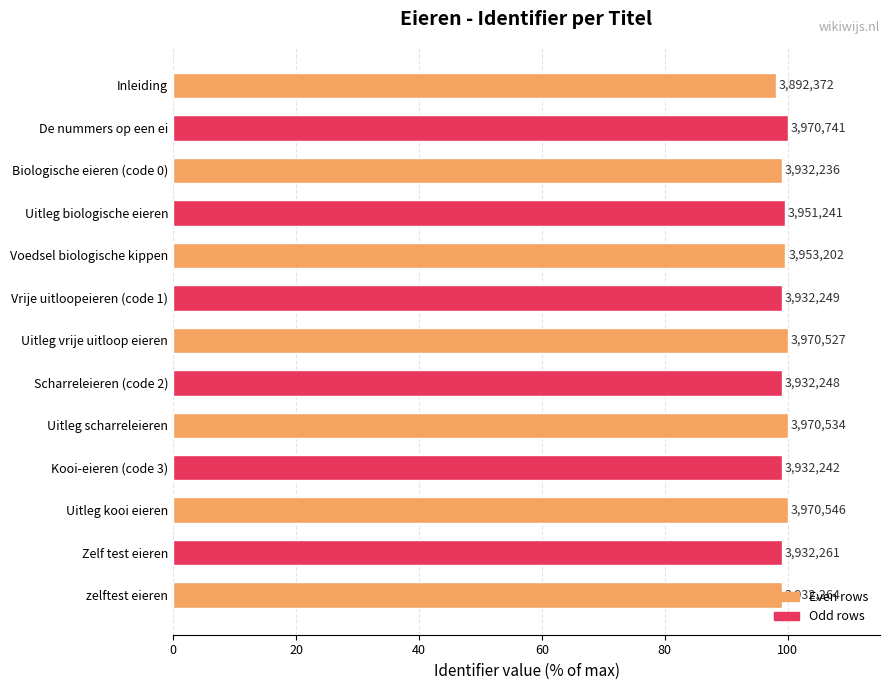

How many bars are there in total?

13